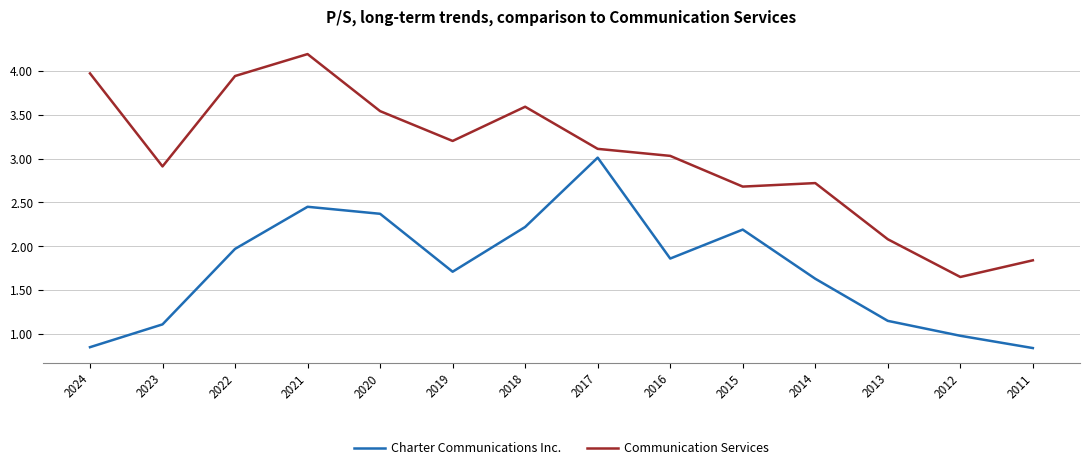

How many lines are shown in the chart?

2